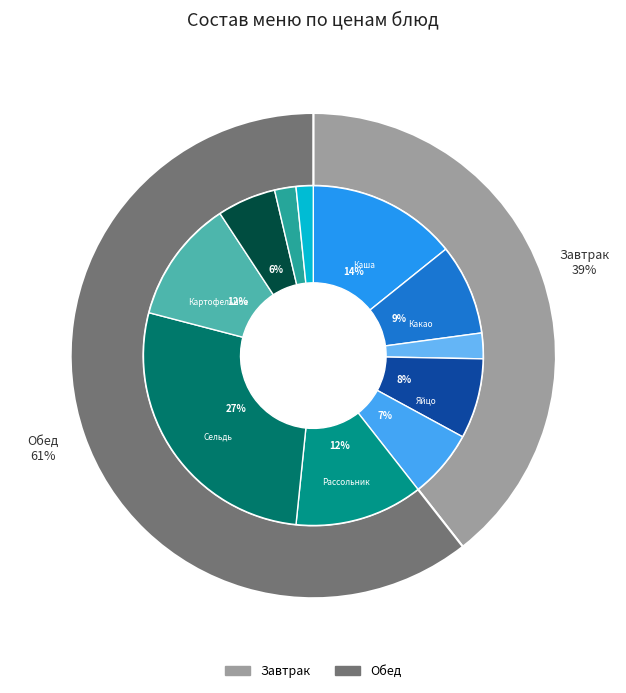

Does Компот из свежых ягод account for over 50% of the chart?

No